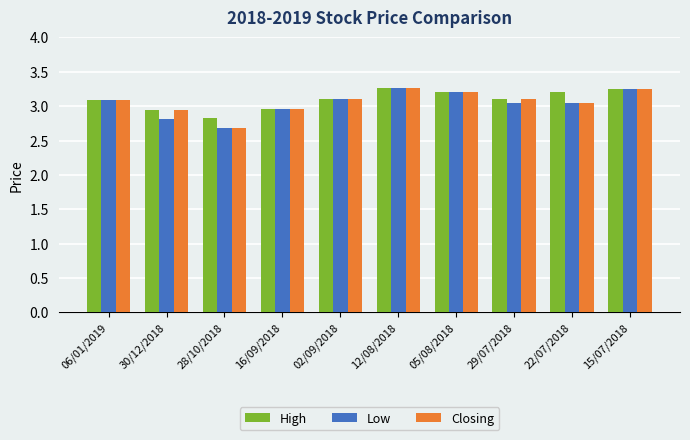

What are all the series names shown in the legend?

High, Low, Closing